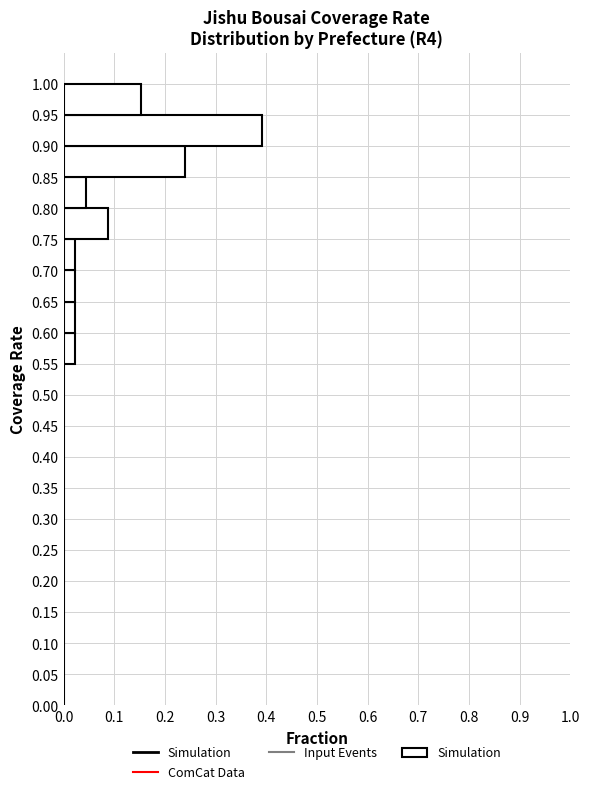

Reading bottom to top, list every bar in this chart as the range it spans on the y-axis followed by its length. The values are not printed on the chart, so give them approximately, as read against the axis.

0.00 to 0.05: 0
0.05 to 0.10: 0
0.10 to 0.15: 0
0.15 to 0.20: 0
0.20 to 0.25: 0
0.25 to 0.30: 0
0.30 to 0.35: 0
0.35 to 0.40: 0
0.40 to 0.45: 0
0.45 to 0.50: 0
0.50 to 0.55: 0
0.55 to 0.60: 0.02
0.60 to 0.65: 0.02
0.65 to 0.70: 0.02
0.70 to 0.75: 0.02
0.75 to 0.80: 0.09
0.80 to 0.85: 0.04
0.85 to 0.90: 0.24
0.90 to 0.95: 0.39
0.95 to 1.00: 0.15